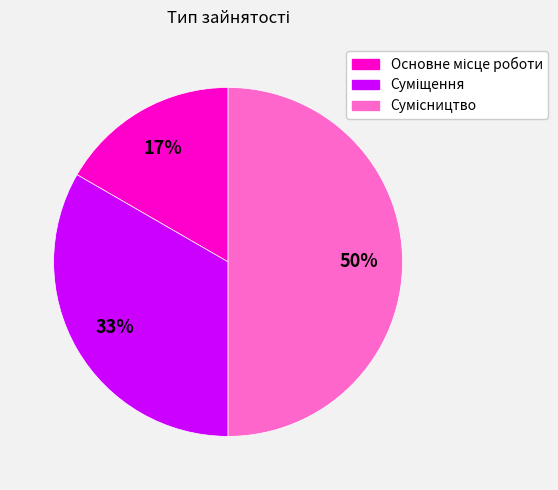

To the nearest percent, what is the average slice percentage?

33%